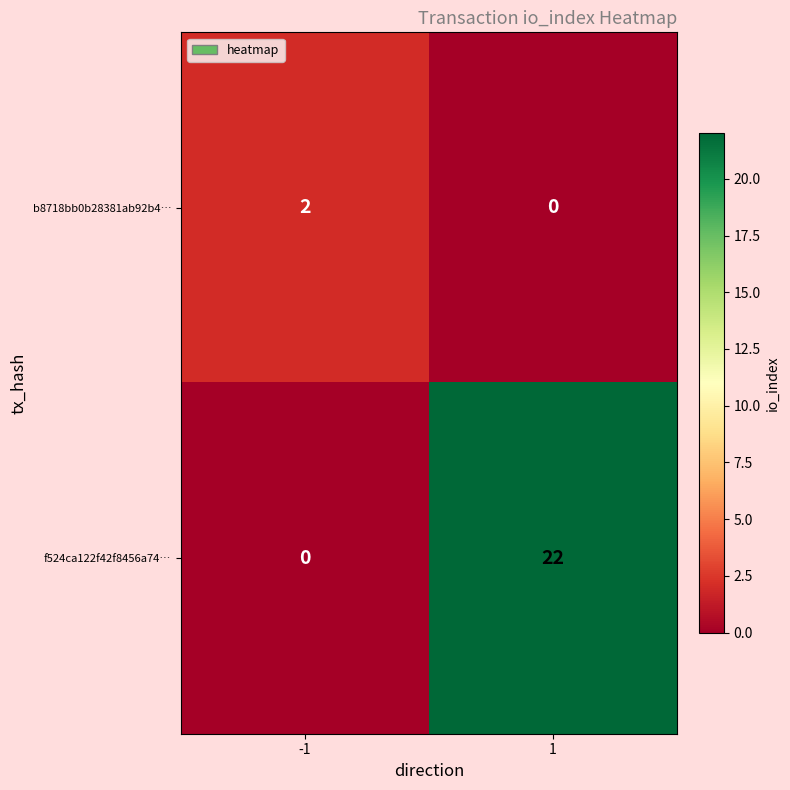

What is the difference between the maximum and minimum values in the f524ca122f42f8456a74… series?

22